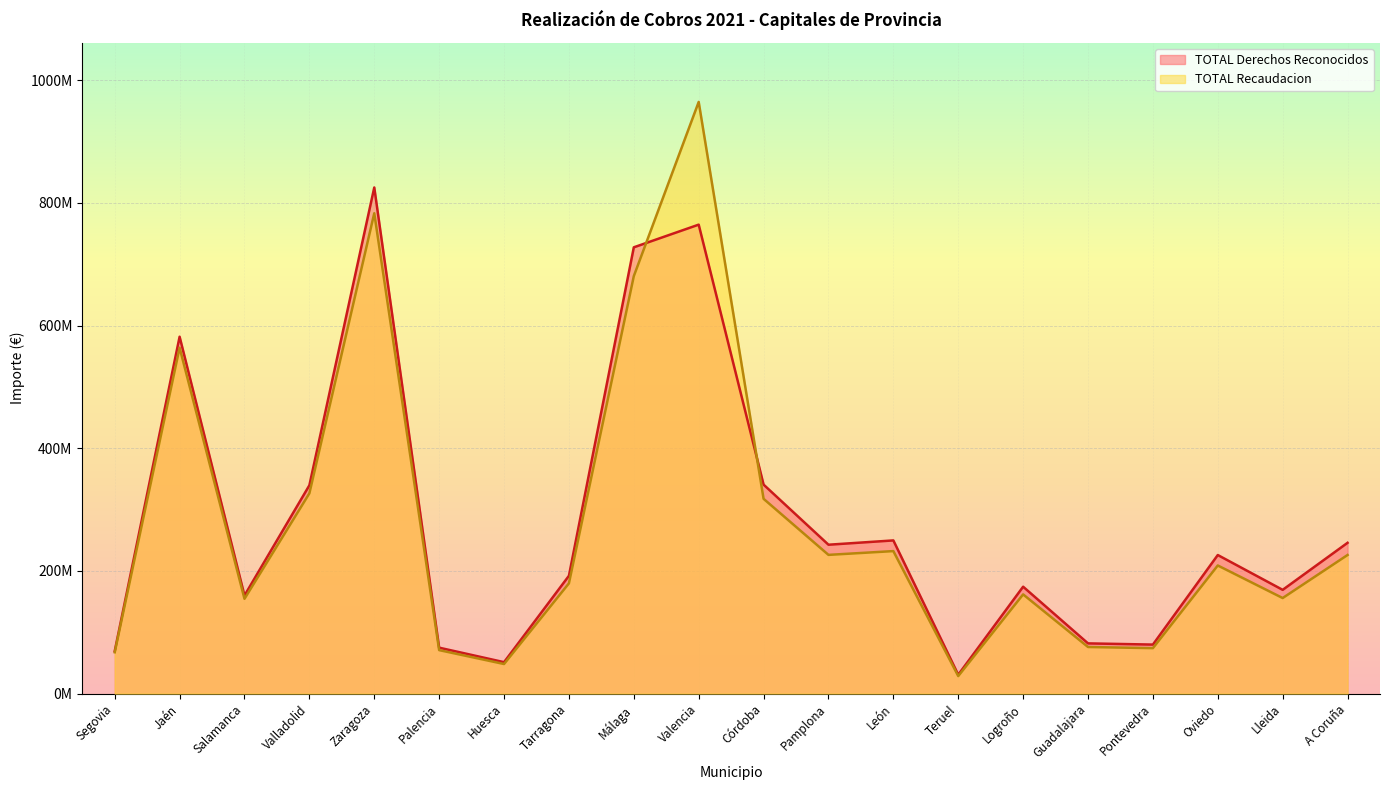

Reading left to right, extract all data points from this chart.

TOTAL Derechos Reconocidos: Segovia=69231422.6	Jaén=581746494.0	Salamanca=159876380.2	Valladolid=339553400.3	Zaragoza=824999786.3	Palencia=74900098.1	Huesca=51270097.5	Tarragona=192062619.5	Málaga=727479775.2	Valencia=764431451.3	Córdoba=340687158.7	Pamplona=242710128.0	León=249721842.5	Teruel=30813618.1	Logroño=174272433.4	Guadalajara=81884404.7	Pontevedra=79930923.9	Oviedo=225909128.3	Lleida=169145405.1	A Coruña=245829192.8
TOTAL Recaudacion: Segovia=67418429.9	Jaén=563880020.8	Salamanca=154545610.2	Valladolid=326432132.7	Zaragoza=783008449.4	Palencia=70898082.6	Huesca=48259878.7	Tarragona=179740723.8	Málaga=680522496.5	Valencia=964431451.3	Córdoba=317537335.9	Pamplona=226152412.4	León=232313592.6	Teruel=28601428.5	Logroño=161739337.2	Guadalajara=75987050.9	Pontevedra=74110372.1	Oviedo=208880803.1	Lleida=155802321.2	A Coruña=225957724.7